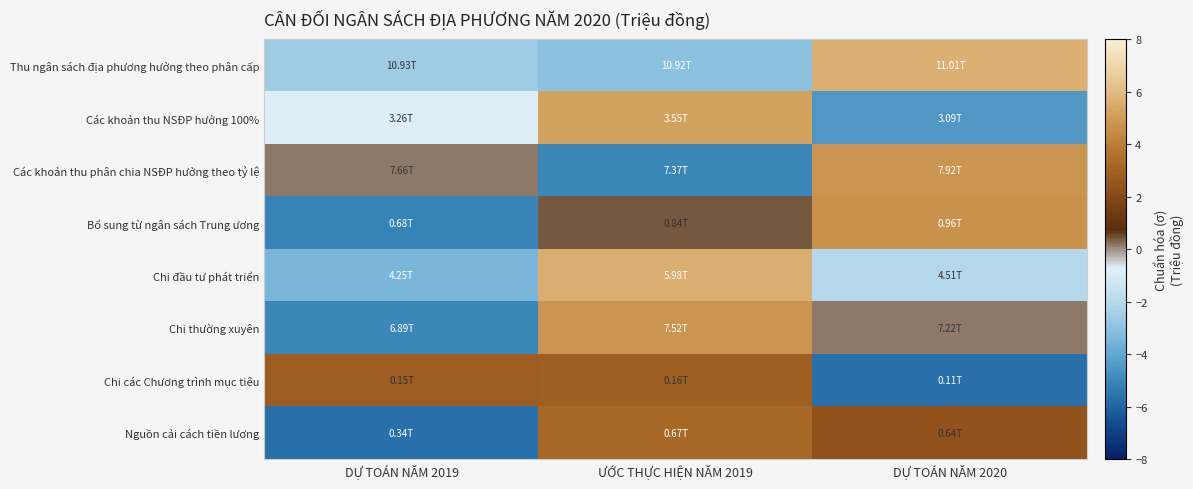

Between DỰ TOÁN NĂM 2019 and ƯỚC THỰC HIỆN NĂM 2019, which series saw the biggest shift?

Chi thường xuyên